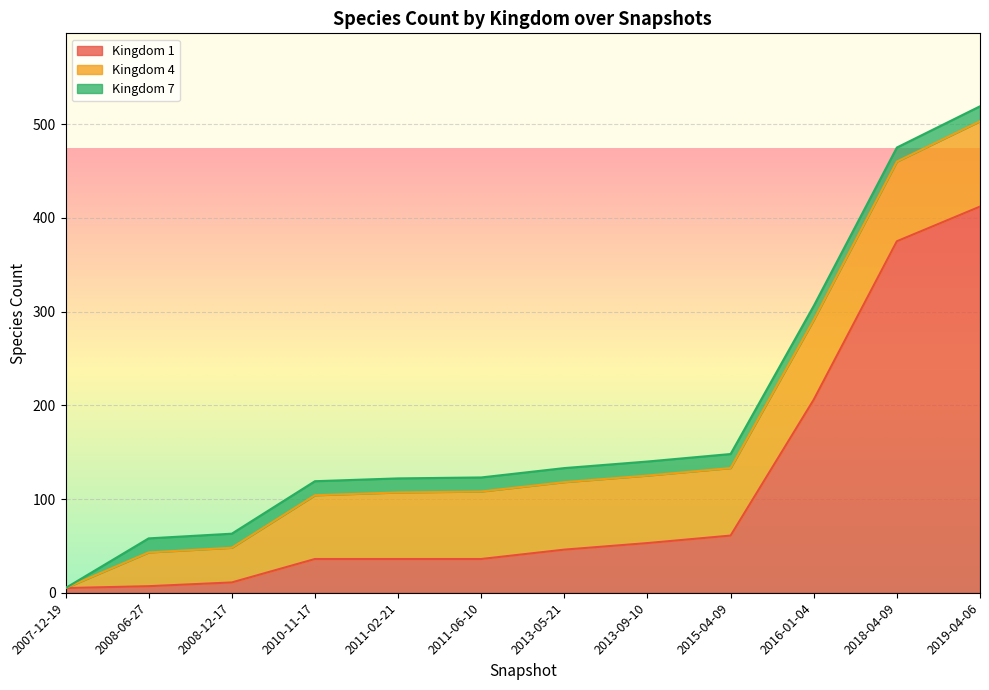

True or false: 7 and 4 cross at least once.

False